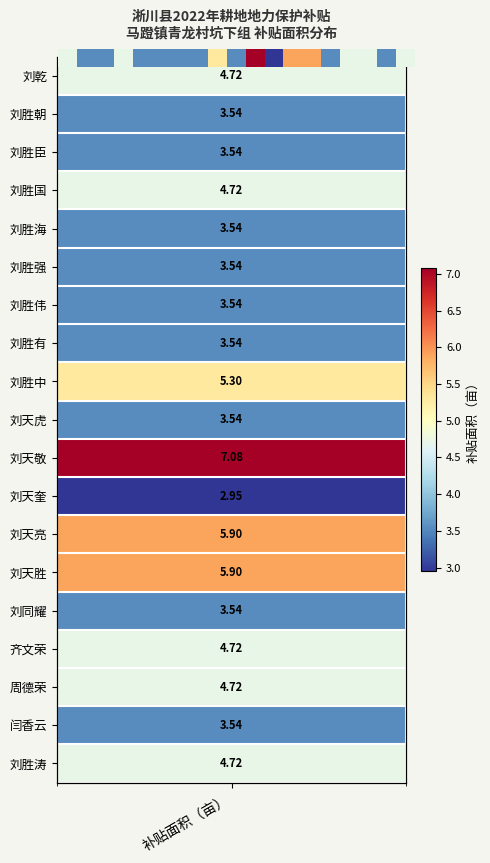

Between 8 and 11, which is larger?

8